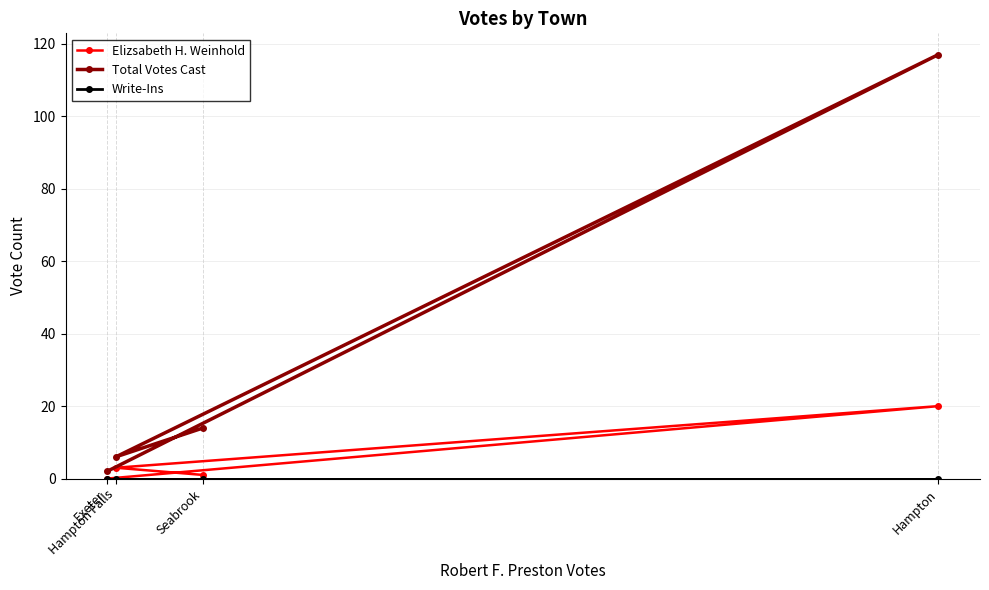

What position from the right is Hampton Falls?

3